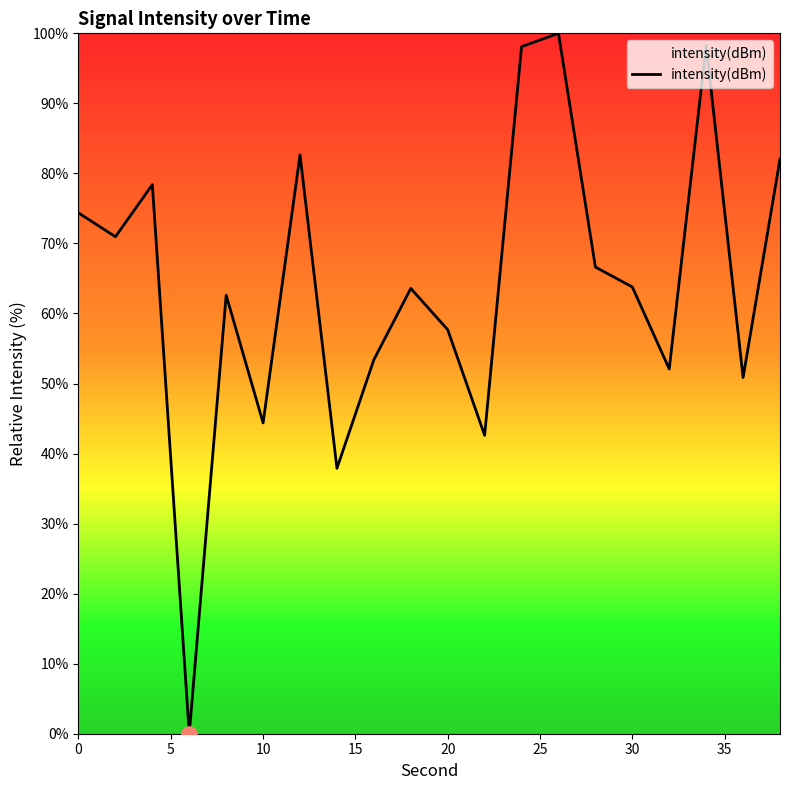

What is the difference between the maximum and minimum values?

100.0